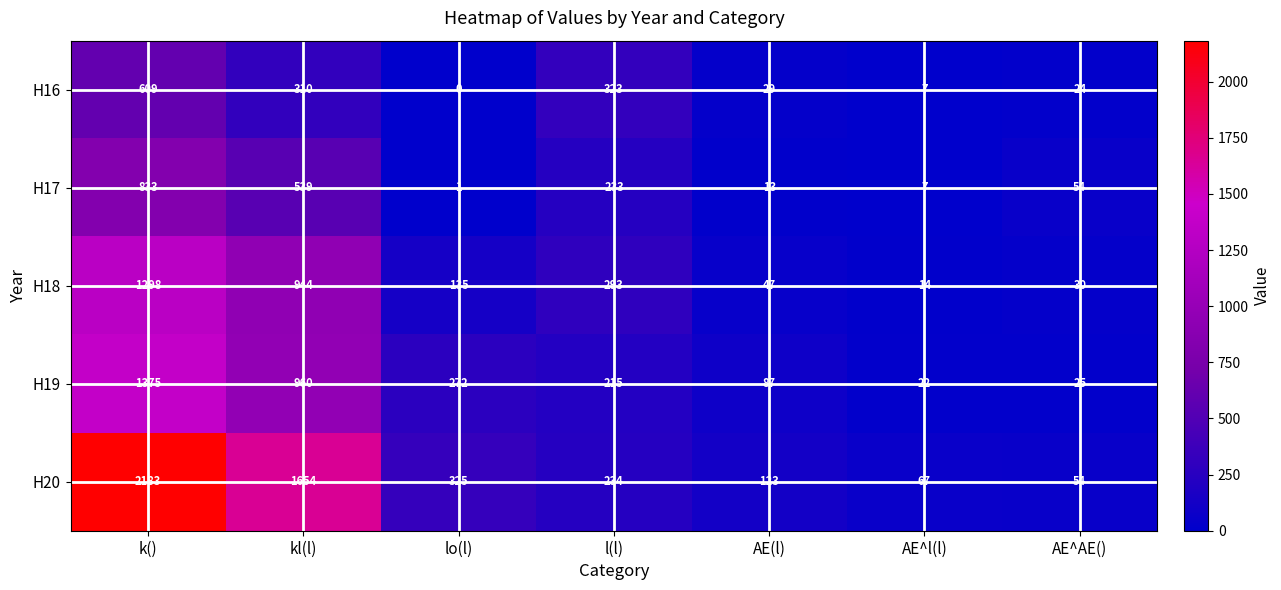

What is the difference between the maximum and minimum values in the H18 series?

1284